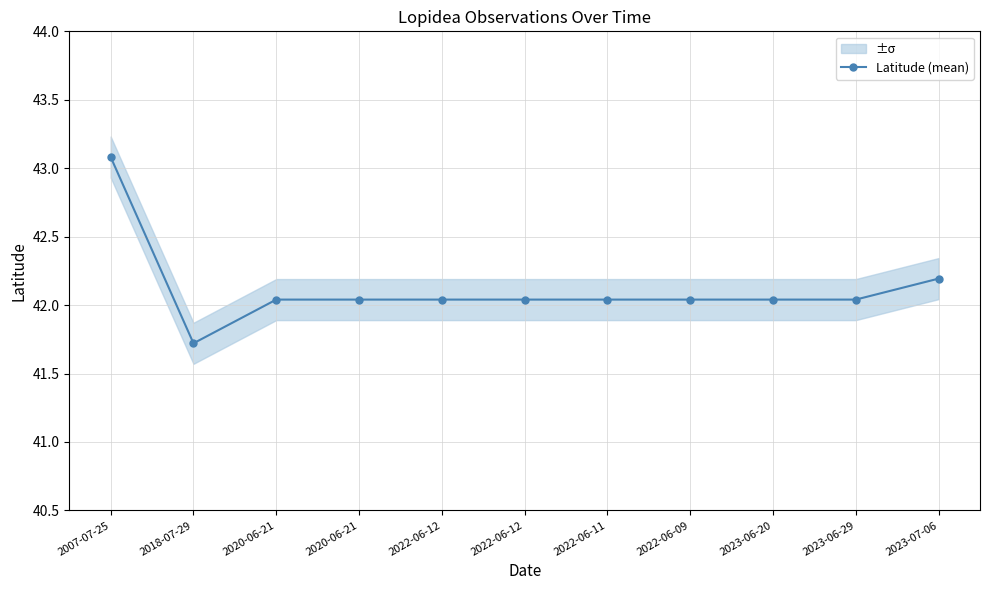

How many points are lower than both their immediate neighbors (excluding endpoints)?

2